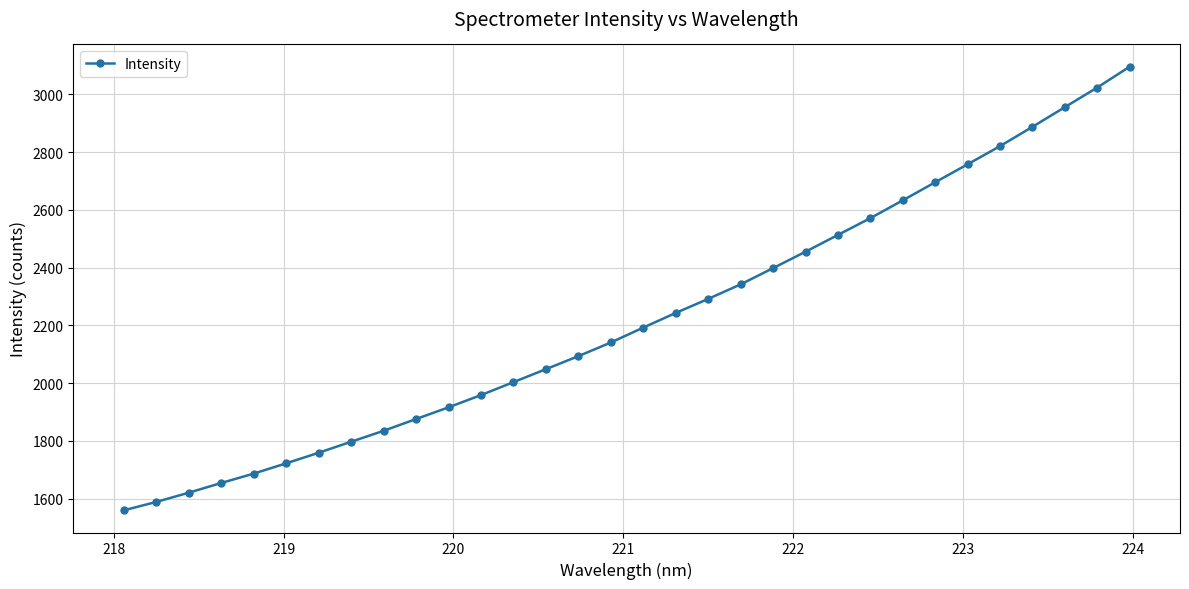

What is the value of the 12th point from the left?

1958.5